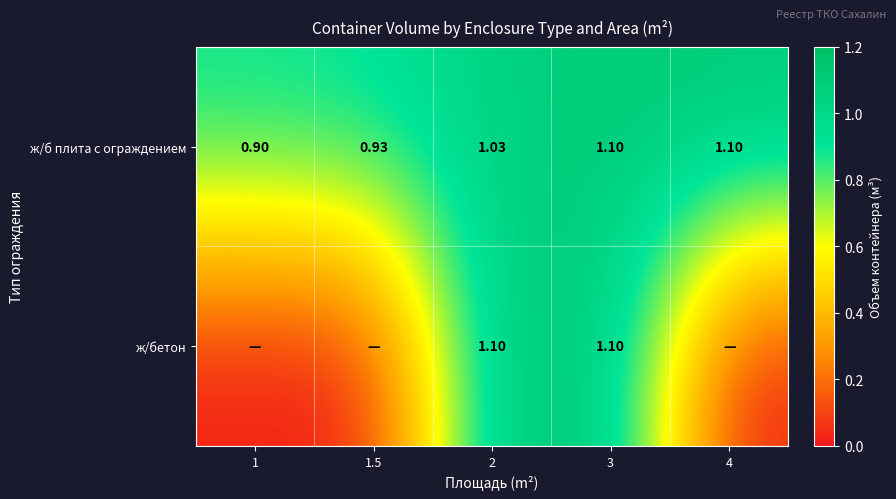

Is the value of ж/б плита с ограждением at 1 greater than the value of ж/бетон at 2?

No